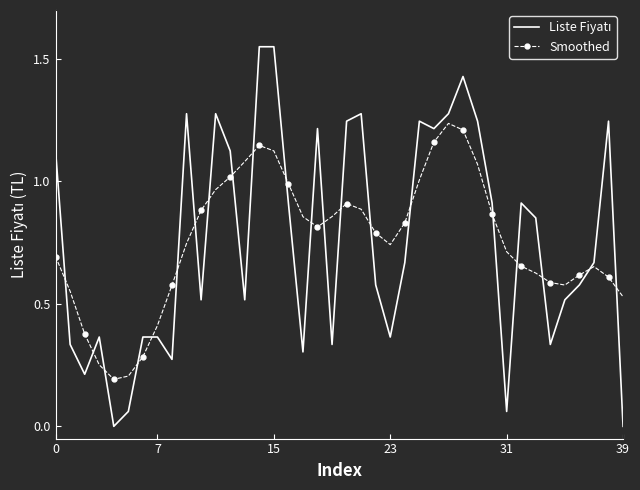

What is the label of the 1st point from the right?

39